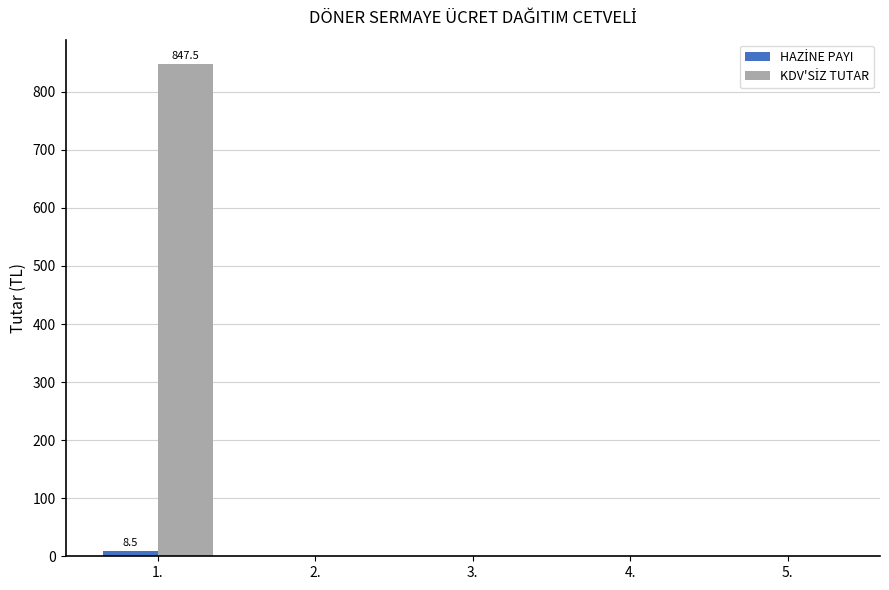

At which category is the sum across all series the highest?

1.